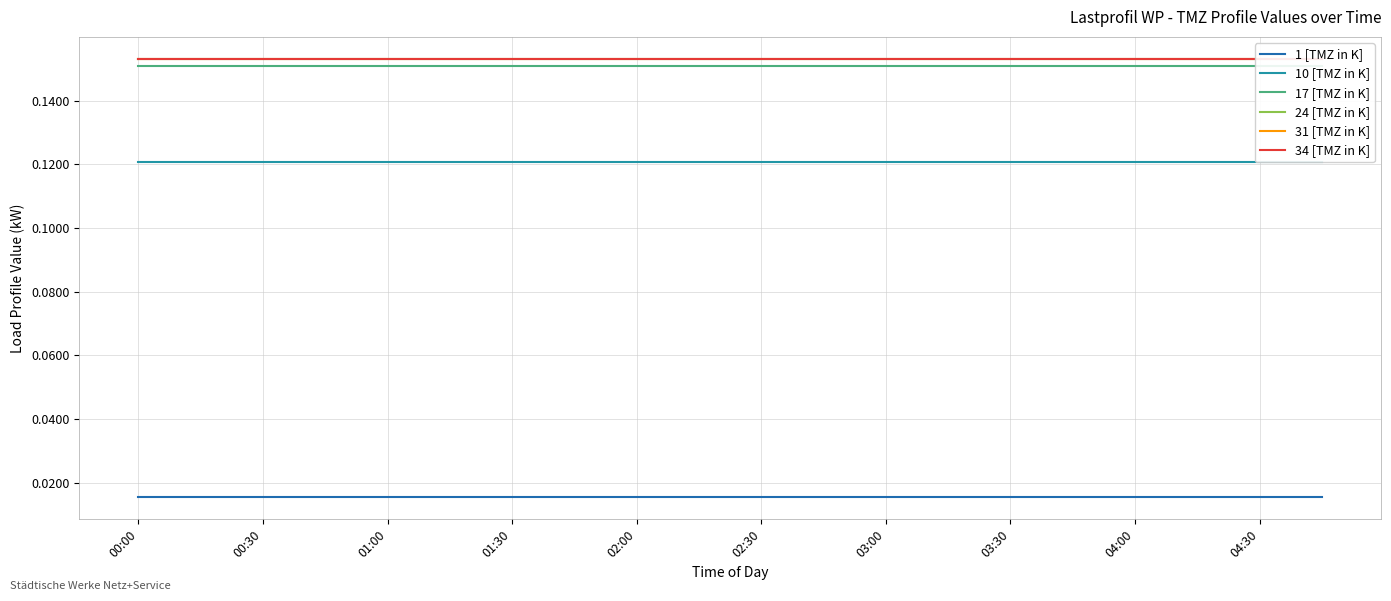

Which series has the largest total across all categories?

34 [TMZ in K]